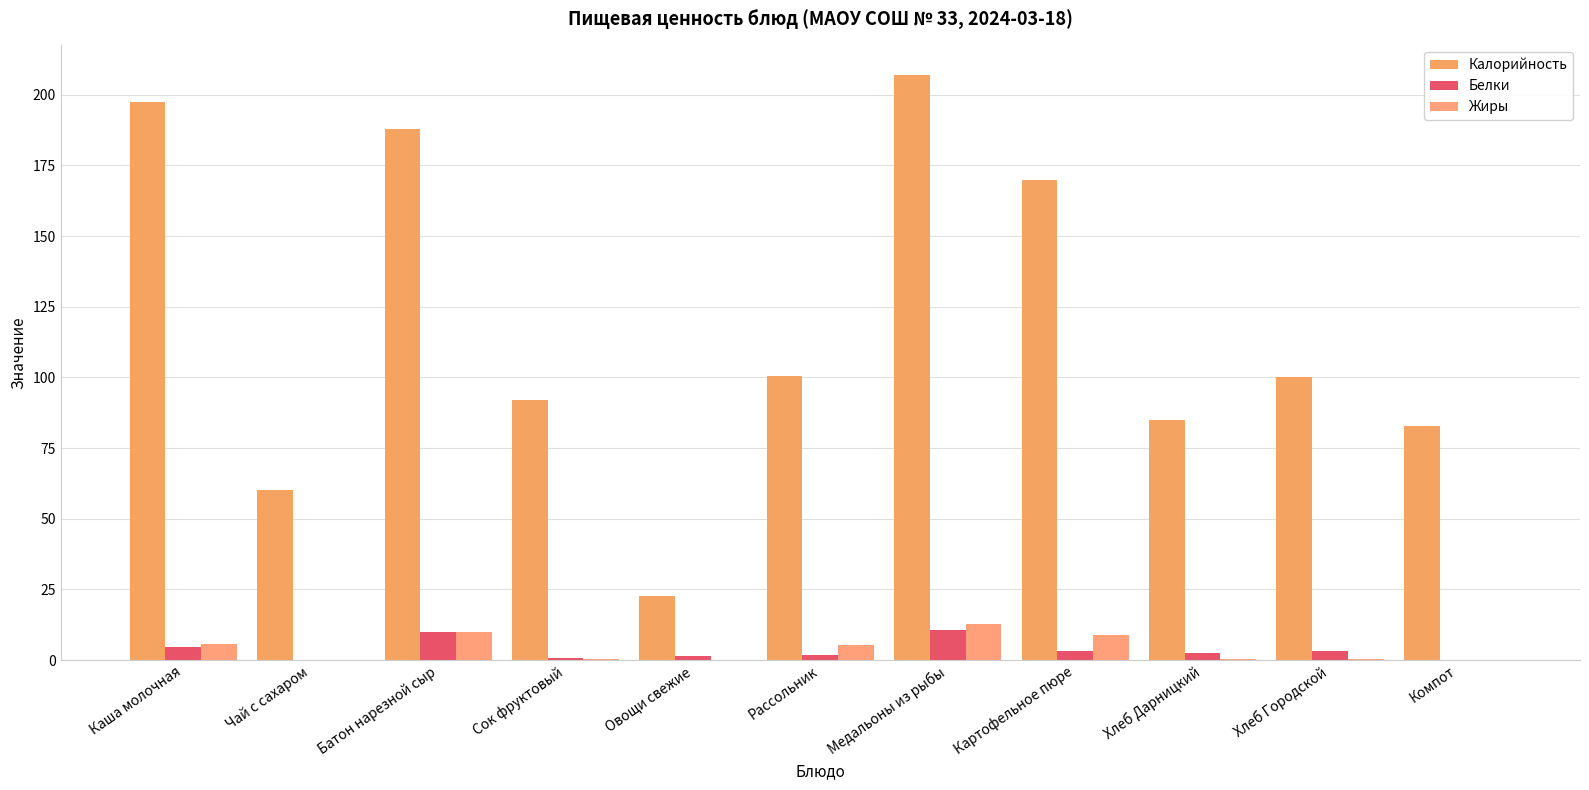

How many groups of bars are there?

11